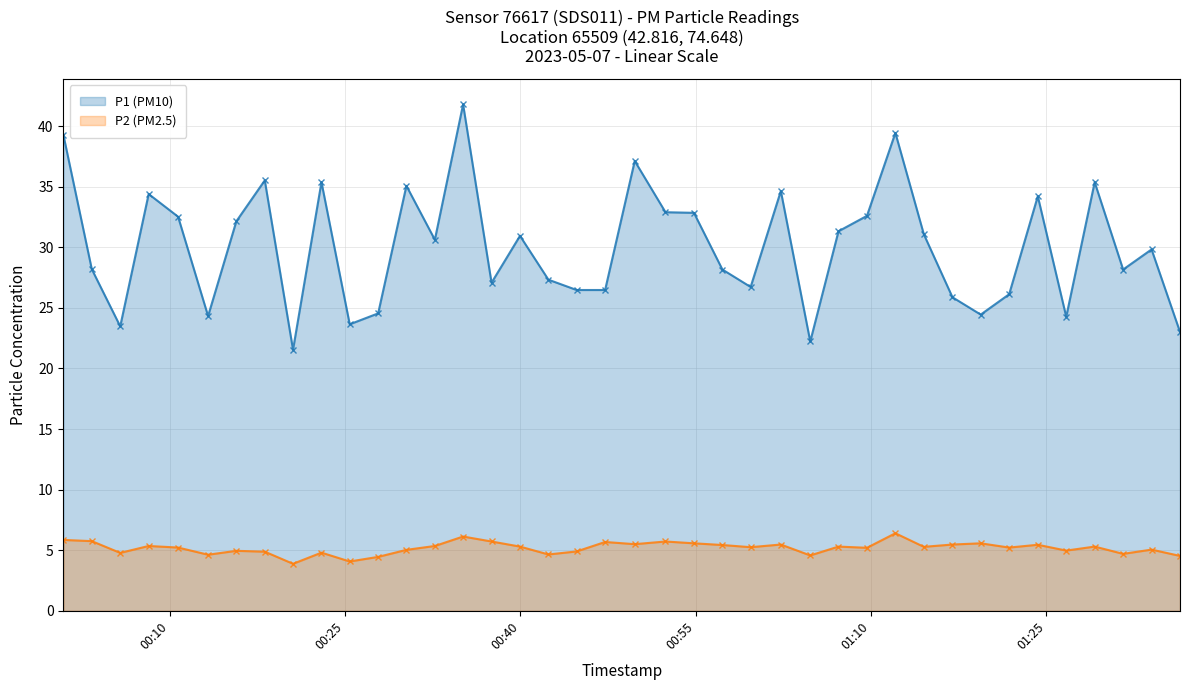

At which category does P1 (PM10) reach its first local valley?

2023-05-07T00:05:46